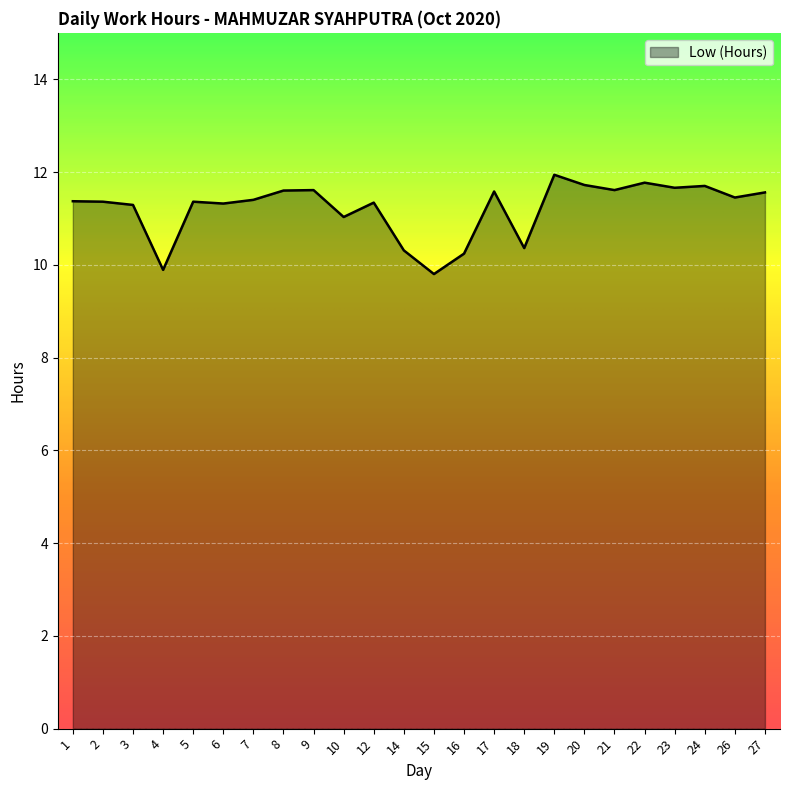

What is the sum of the values at 26 and 9?

23.1